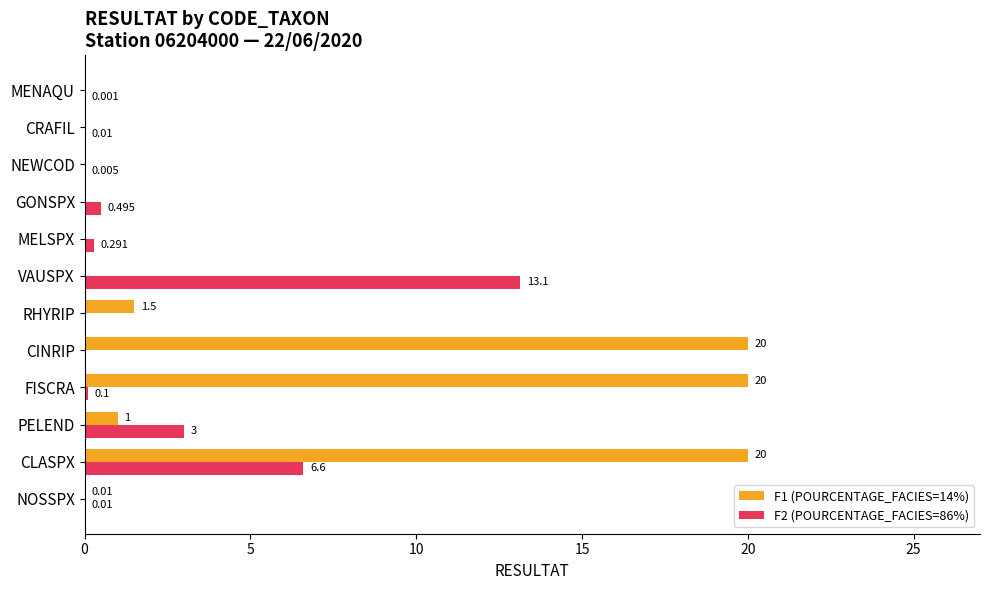

At which category is the sum across all series the highest?

CLASPX